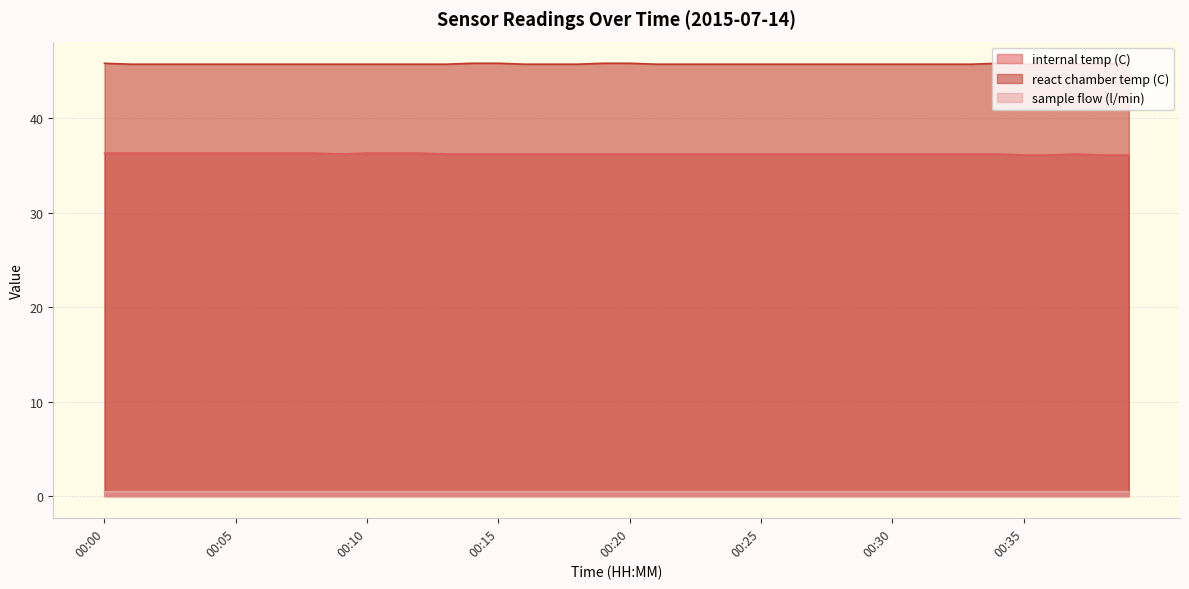

What are all the series names shown in the legend?

internal temp (C), react chamber temp (C), sample flow (l/min)